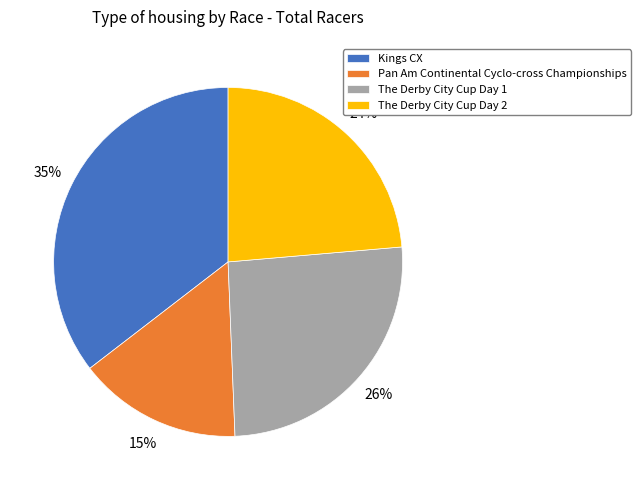

Does Pan Am Continental Cyclo-cross Championships represent more than half of the total?

No